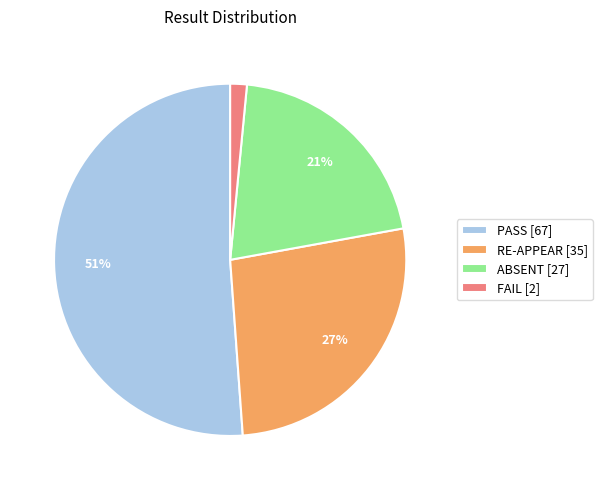

To the nearest percent, what portion does FAIL represent?

2%